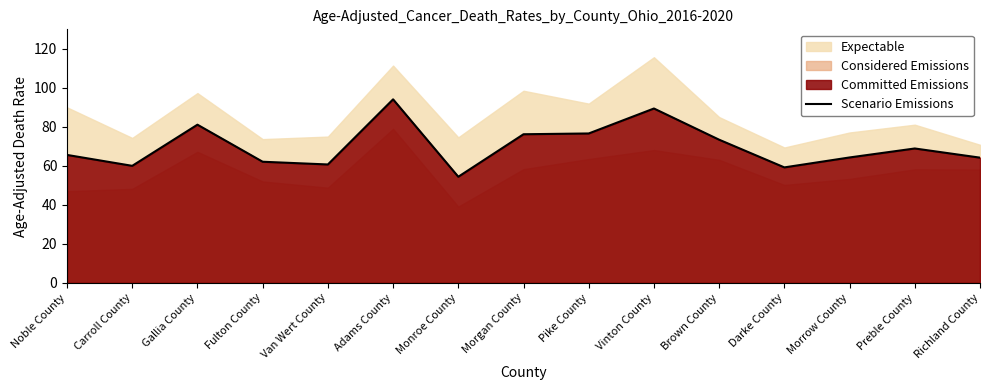

What is the smallest value displayed?

54.4